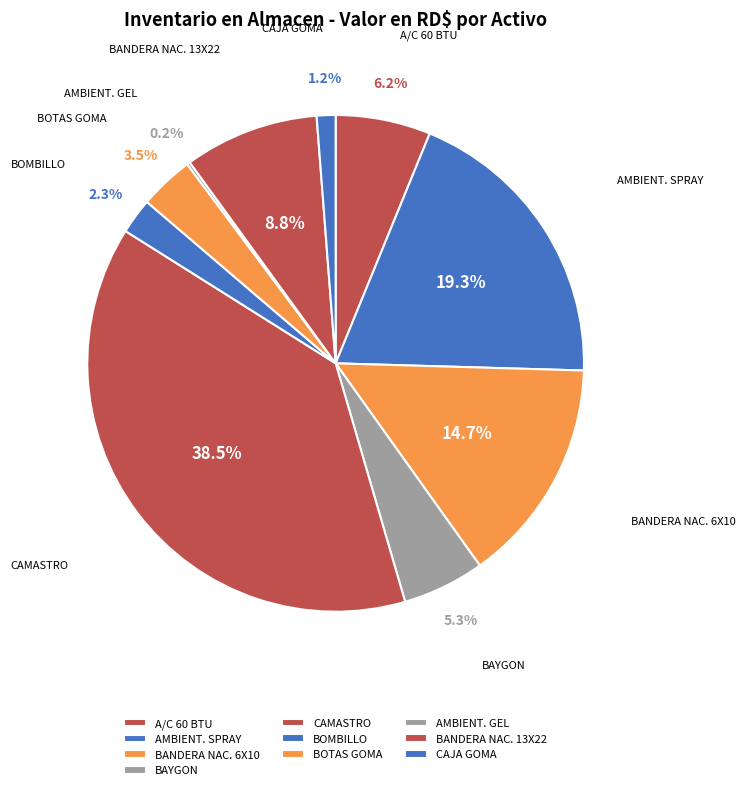

Is there a majority slice in this chart?

No